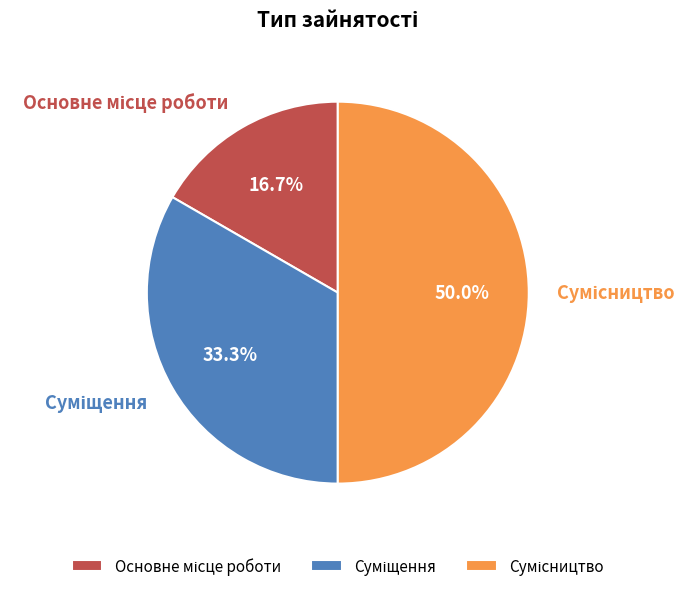

To the nearest percent, what percentage of the pie is Сумісництво?

50%